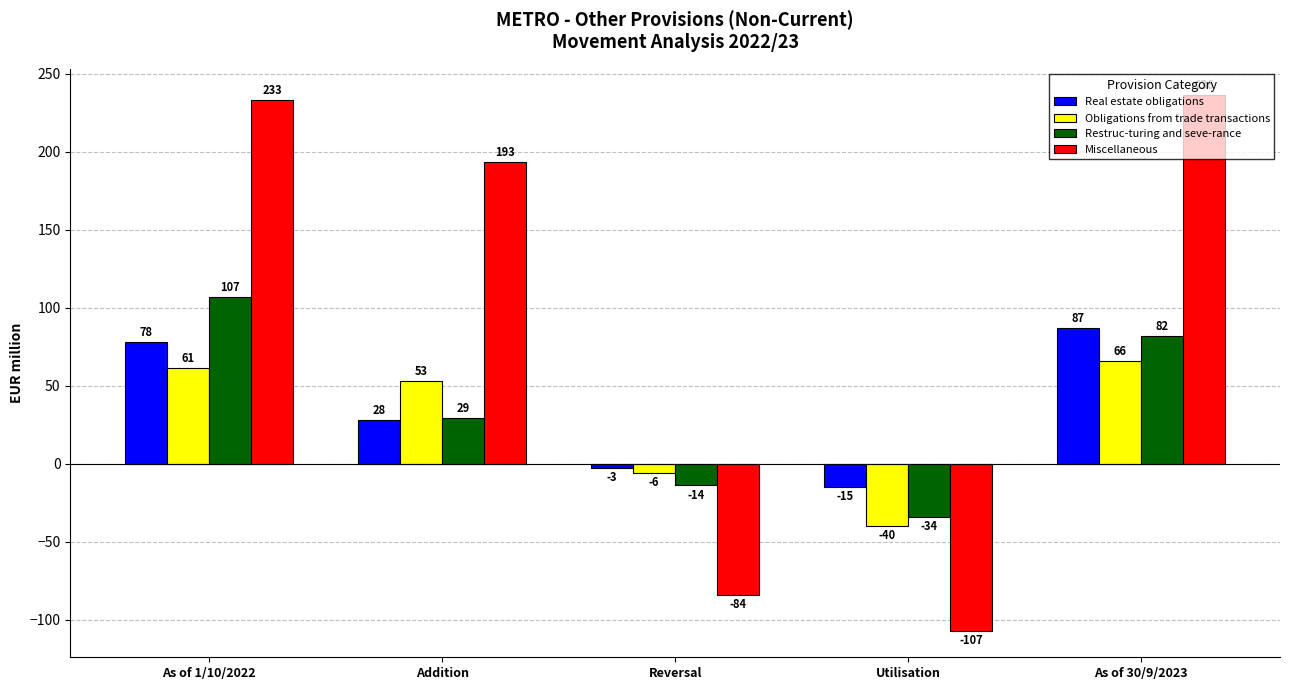

True or false: Miscellaneous has a value of -84 at Reversal.

True